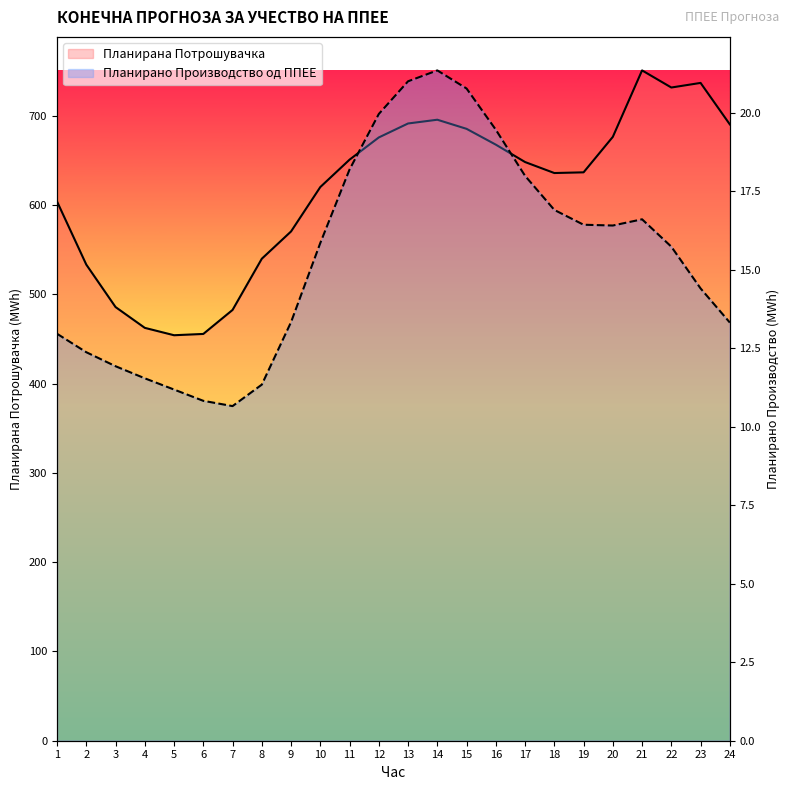

Which series has the largest total across all categories?

Планирана Потрошувачка